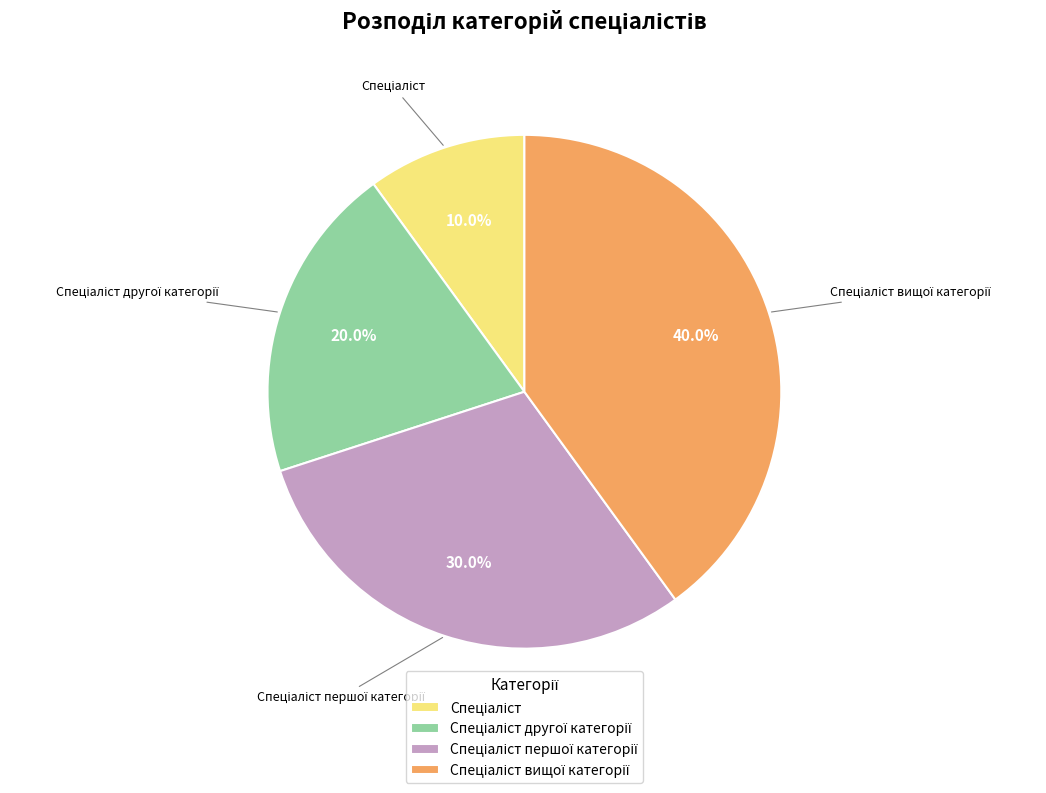

To the nearest percent, what is the average slice percentage?

25%